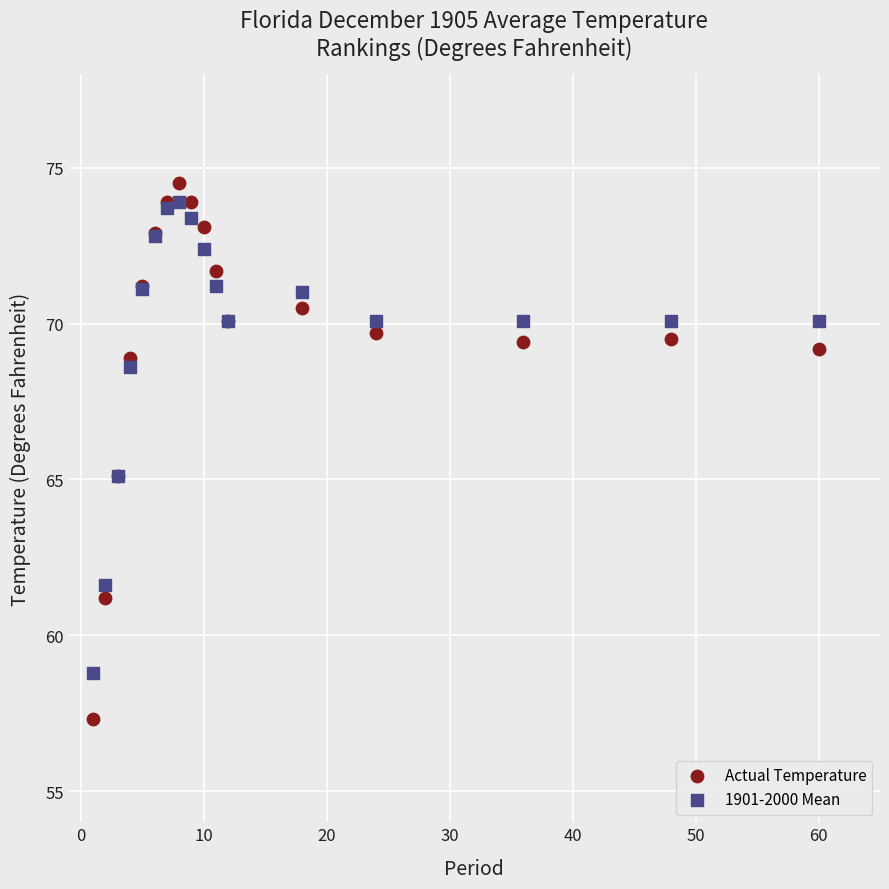

Which series reaches the minimum Y coordinate?

Actual Temperature